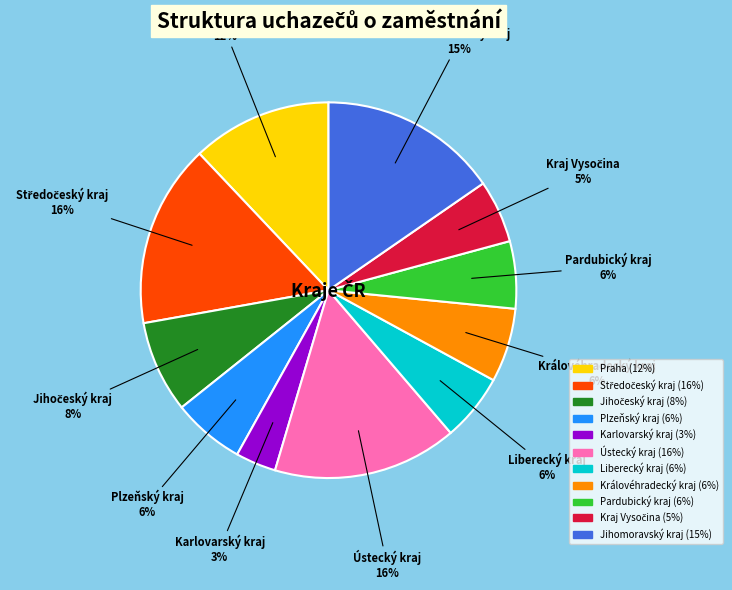

To the nearest percent, what is the combined percentage of Ústecký kraj and Liberecký kraj?

22%